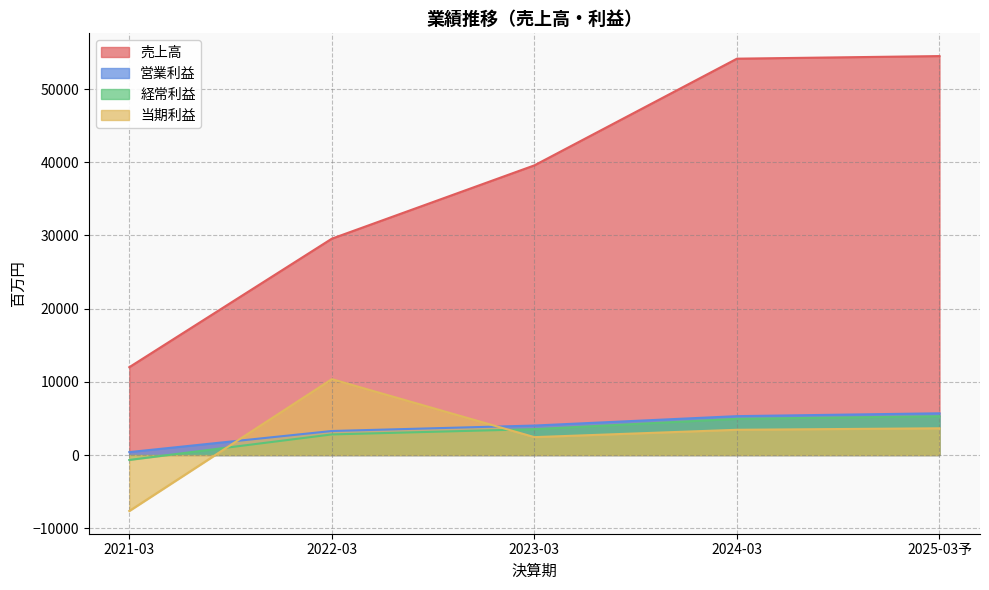

How many lines are shown in the chart?

4